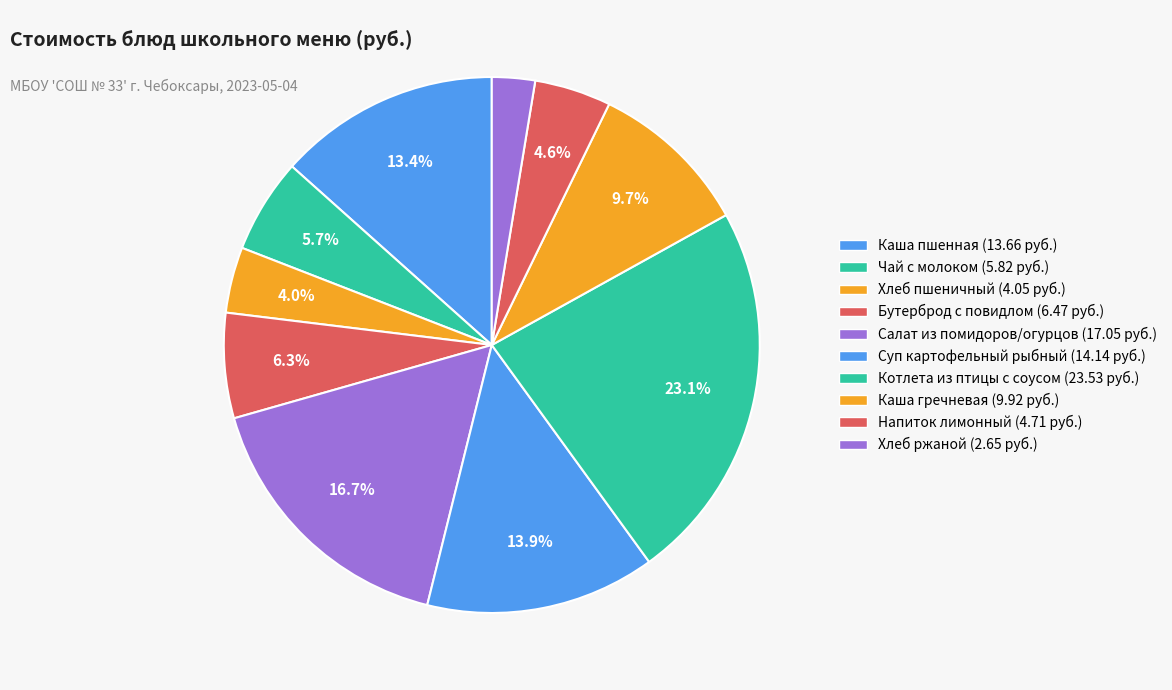

Which category has the smallest portion of the pie?

Хлеб ржаной